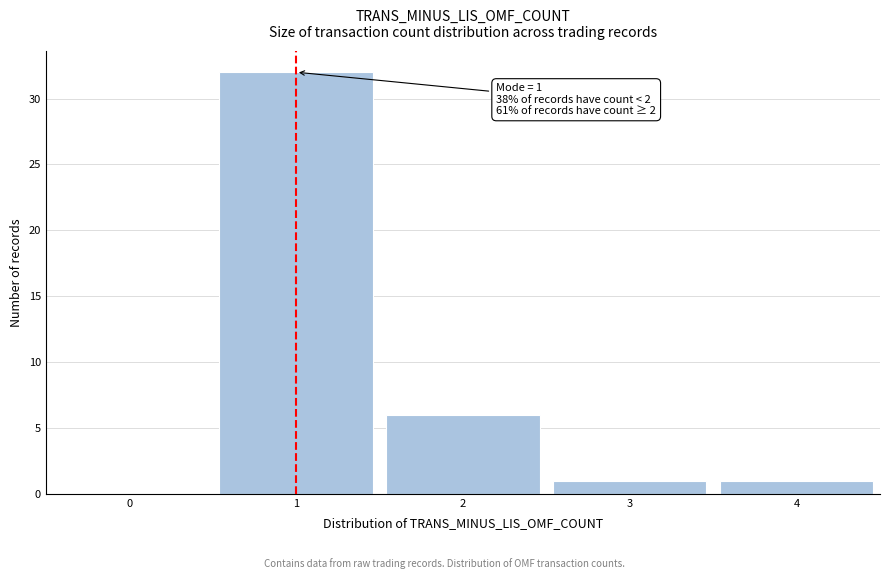

Which range on the x-axis has the tallest bar?

0.5 to 1.5